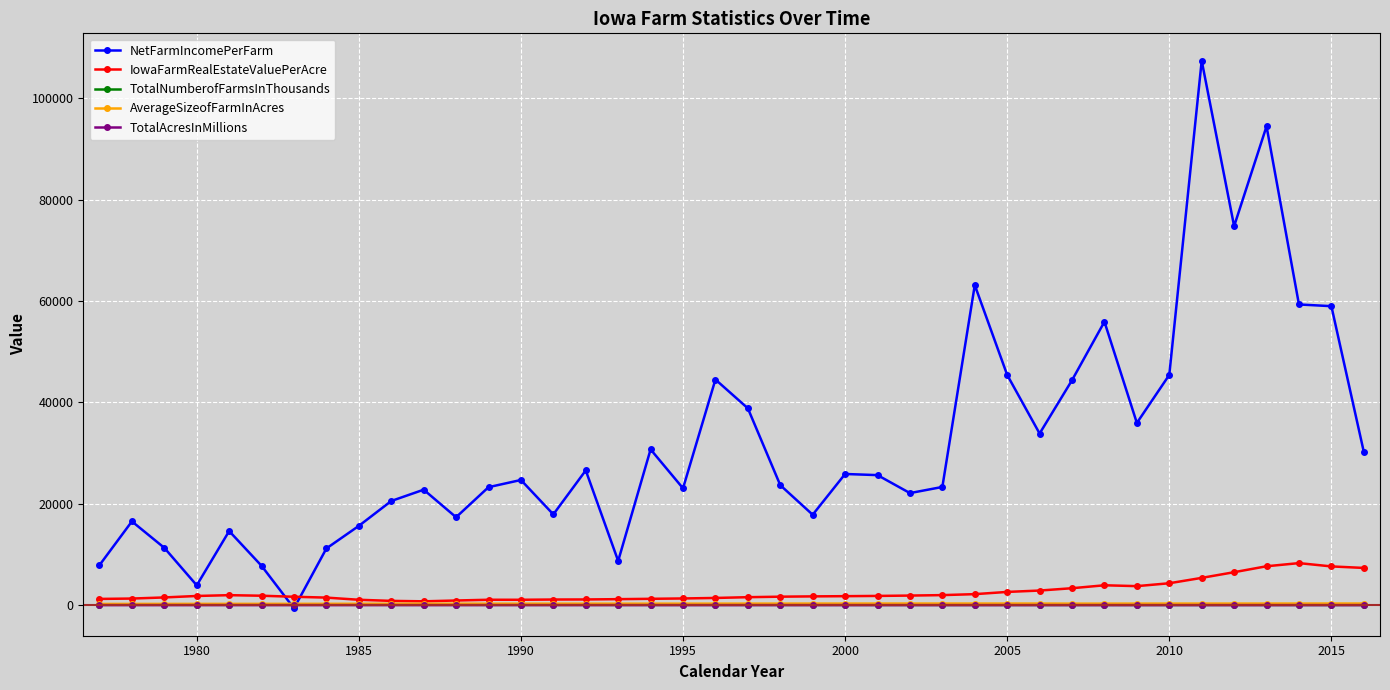

At how many categories does at least one series exceed 53267?

7